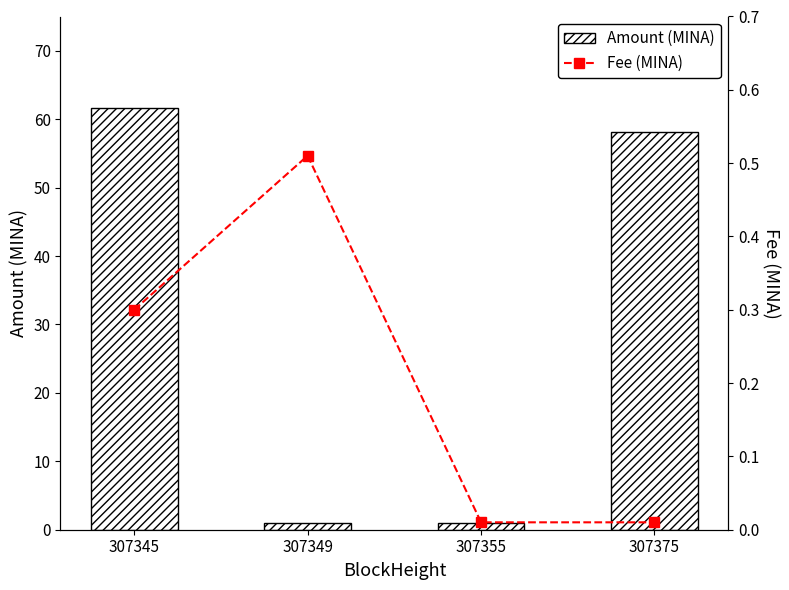

Which series has the largest total across all categories?

Amount (MINA)